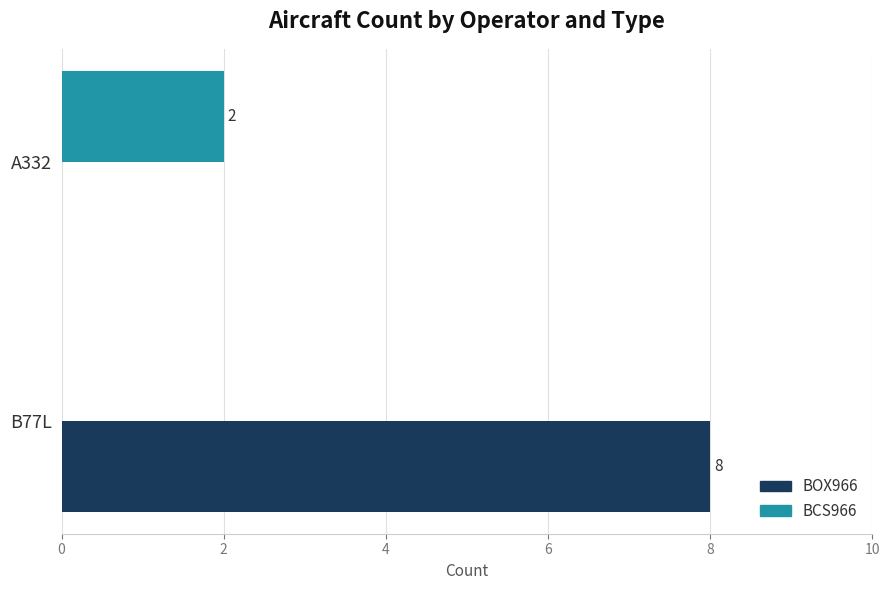

What is the total value across all series at B77L?

8